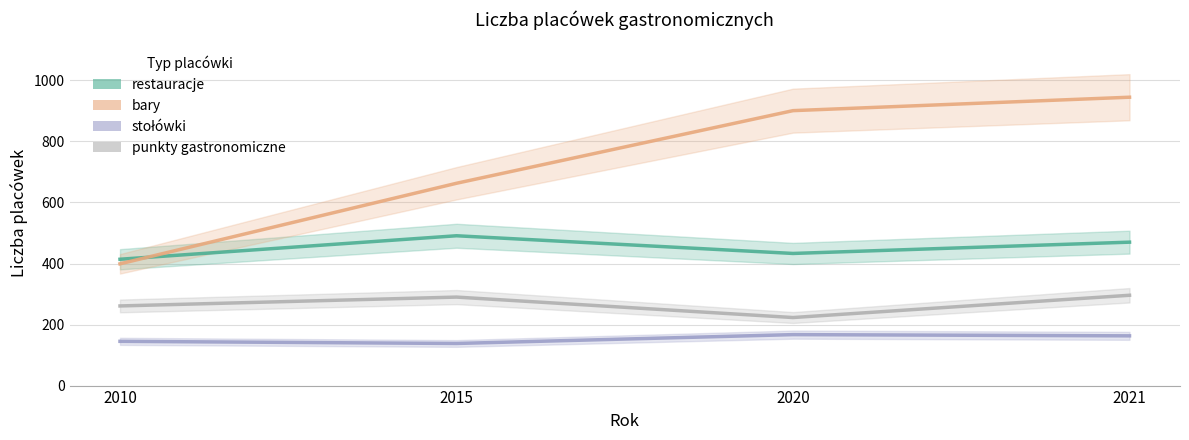

What is the difference between the highest and lowest values at 2020?

734